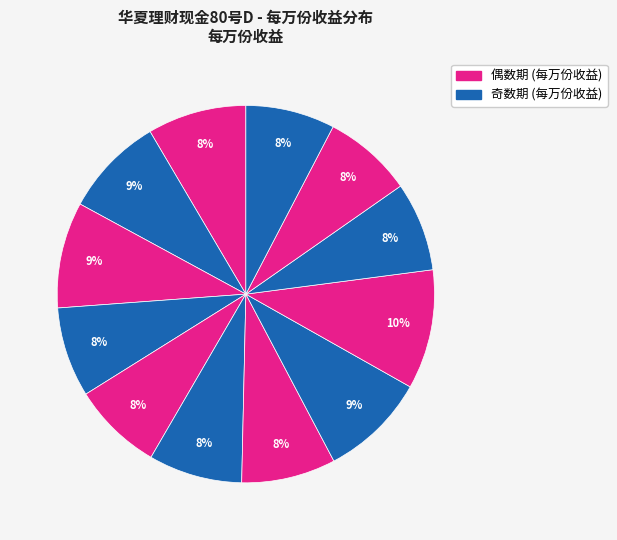

Count the number of slices in the pie.

12